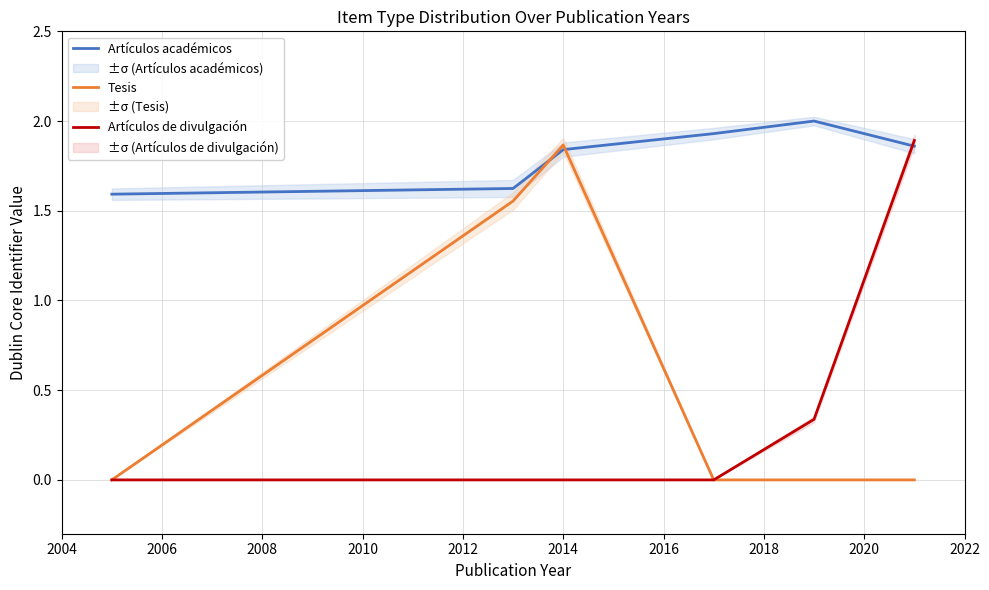

True or false: Tesis and Artículos académicos intersect in this chart.

True